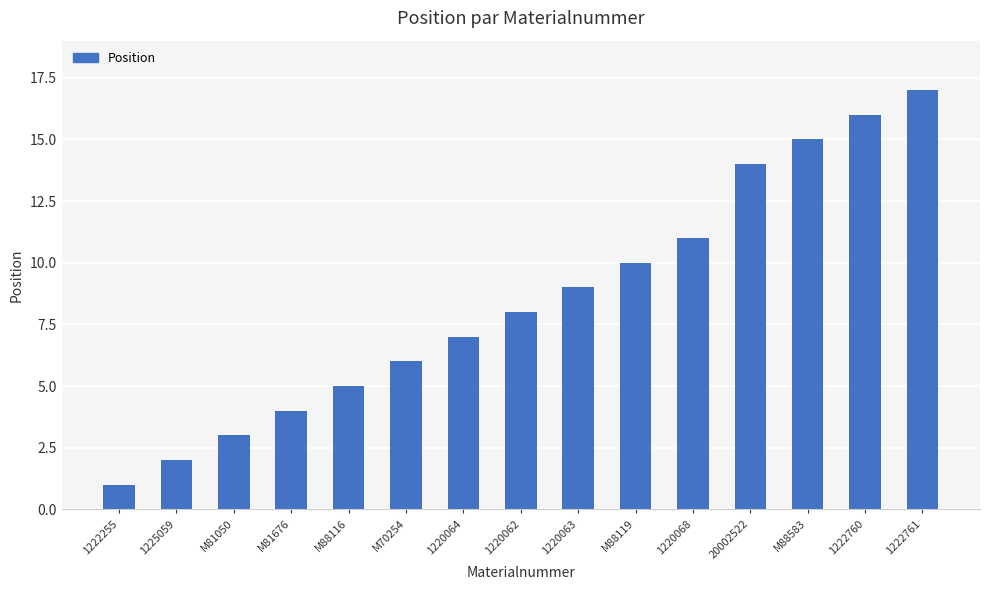

What is the value of the 13th bar from the left?

15